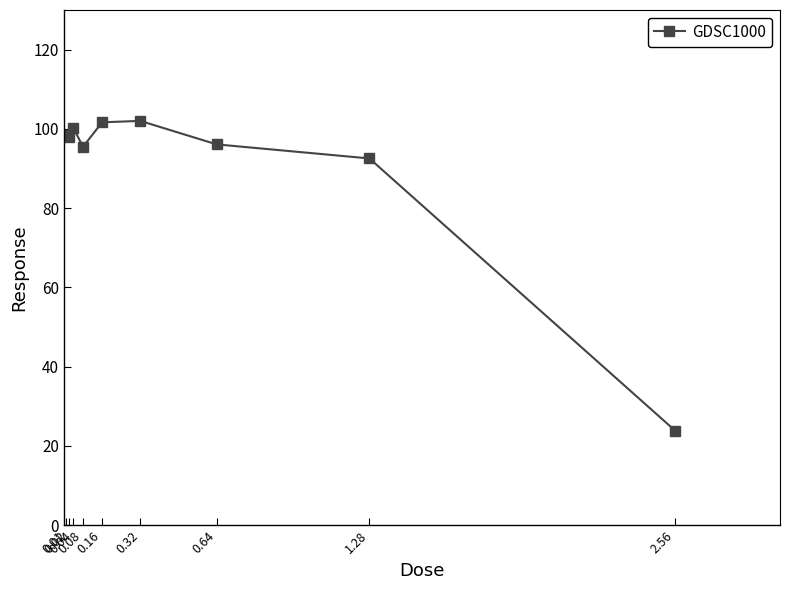

What is the greatest value displayed?

102.0